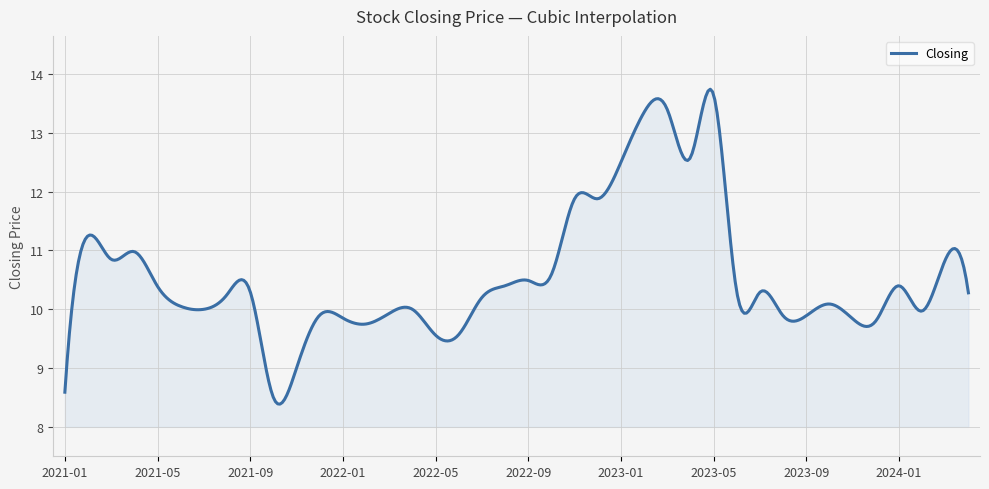

What is the minimum value shown in the chart?

8.4